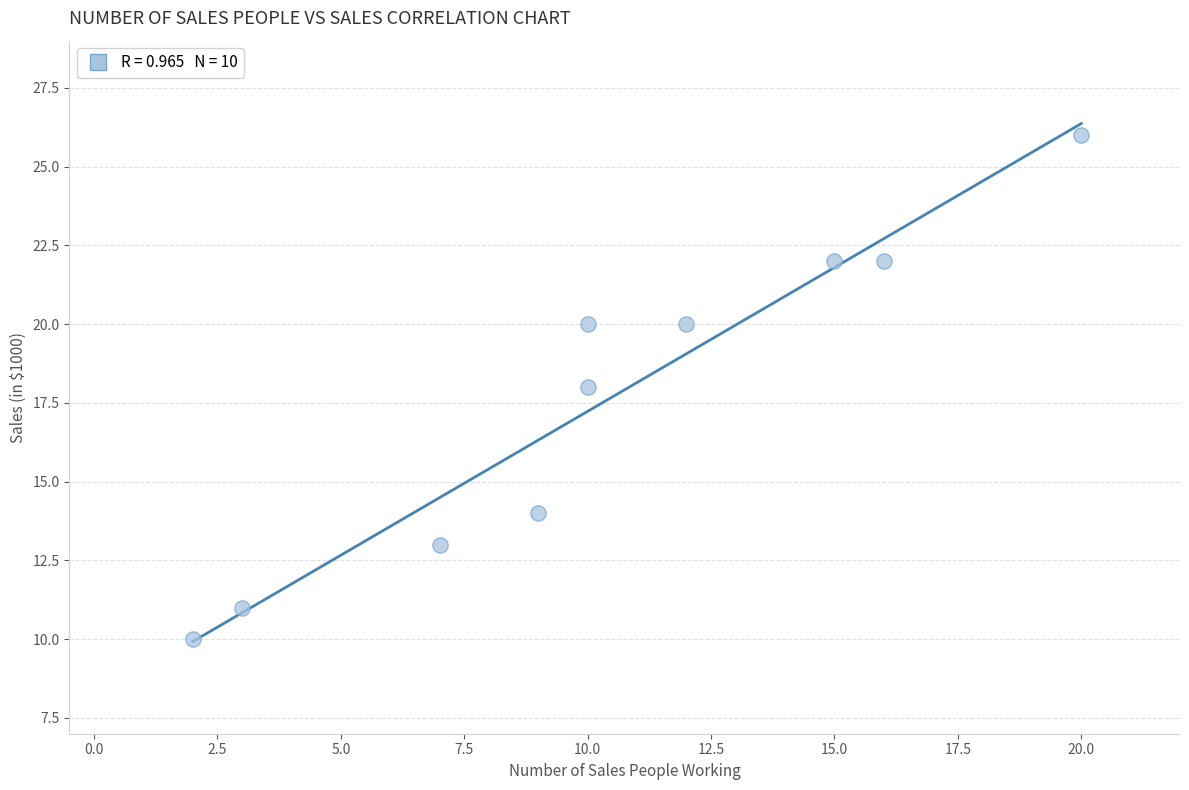

What is the range of Y values (max minus min)?

16